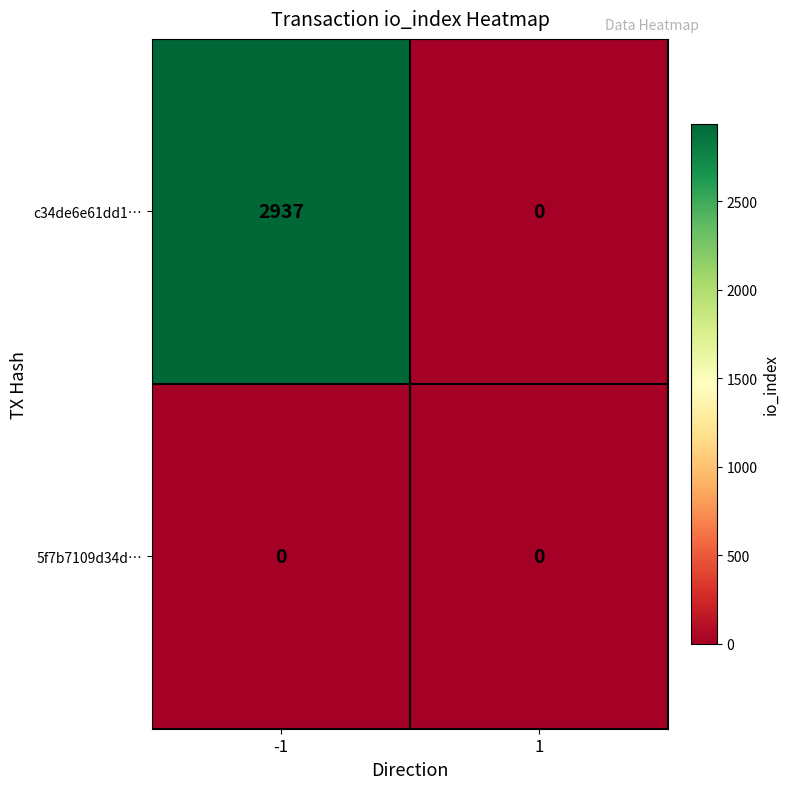

Reading right to left, list all the values displayed in this chart.

c34de6e61dd1…: 0	2937
5f7b7109d34d…: 0	0